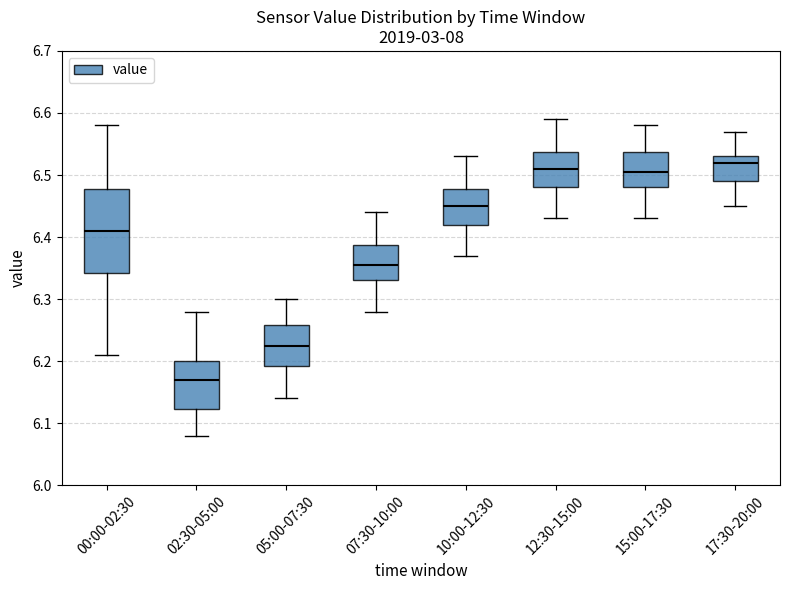

Which box is the tallest, from its lower edge to its upper edge?

00:00-02:30